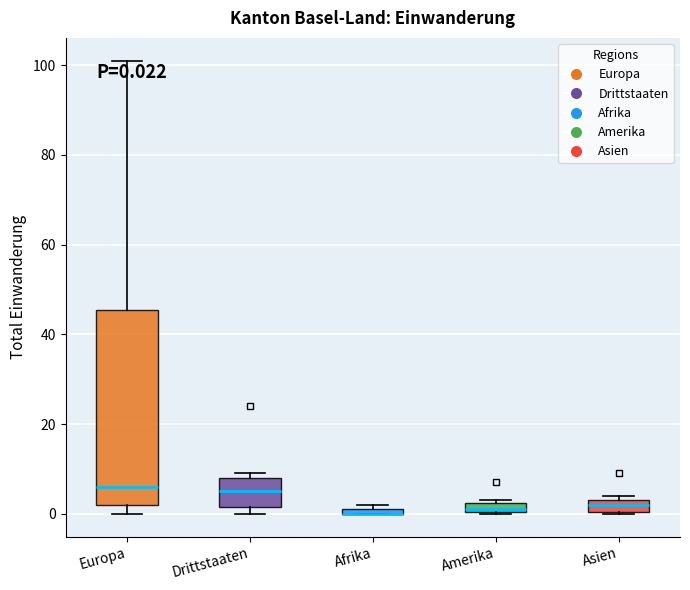

Comparing the boxes themselves (not the whiskers), which one is the tallest?

Europa